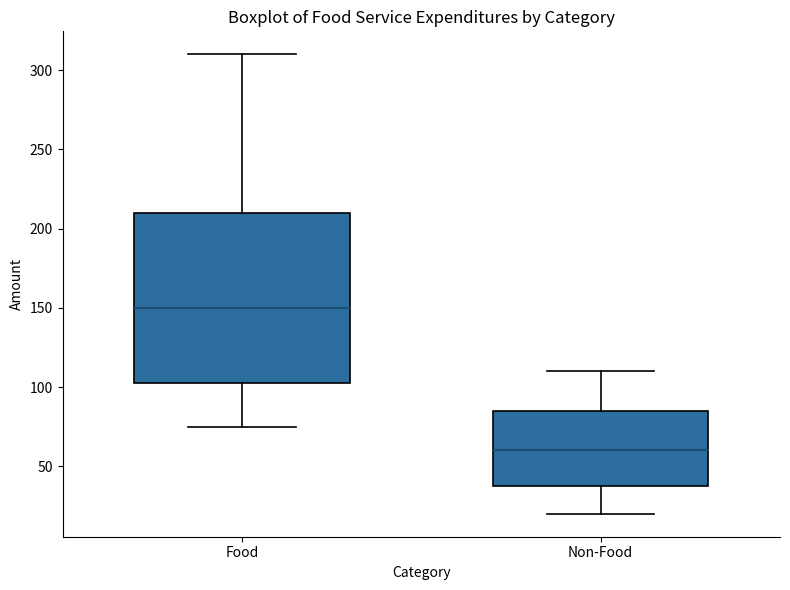

Which box's median line is the lowest?

Non-Food